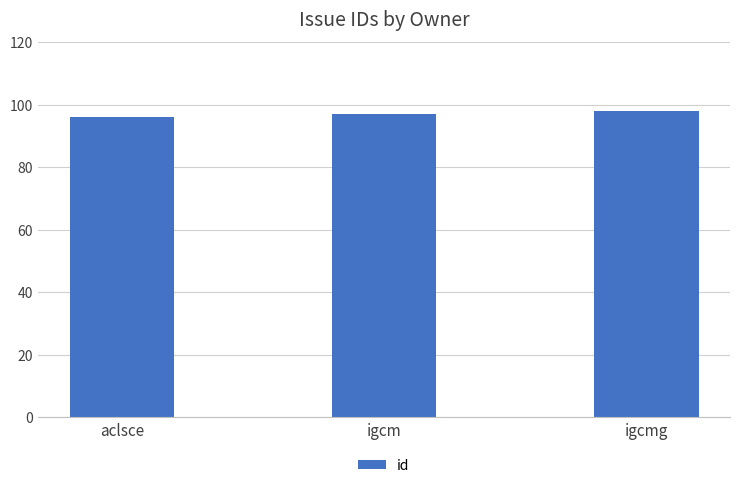

Between aclsce and igcmg, which is larger?

igcmg